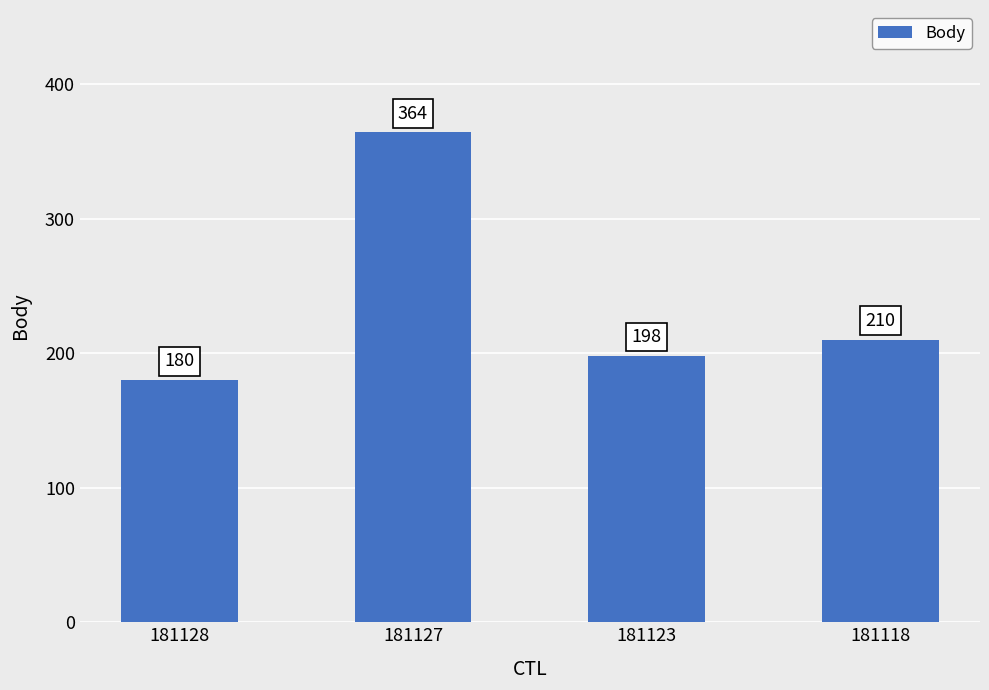

What is the change in value from 181128 to 181118?

+30